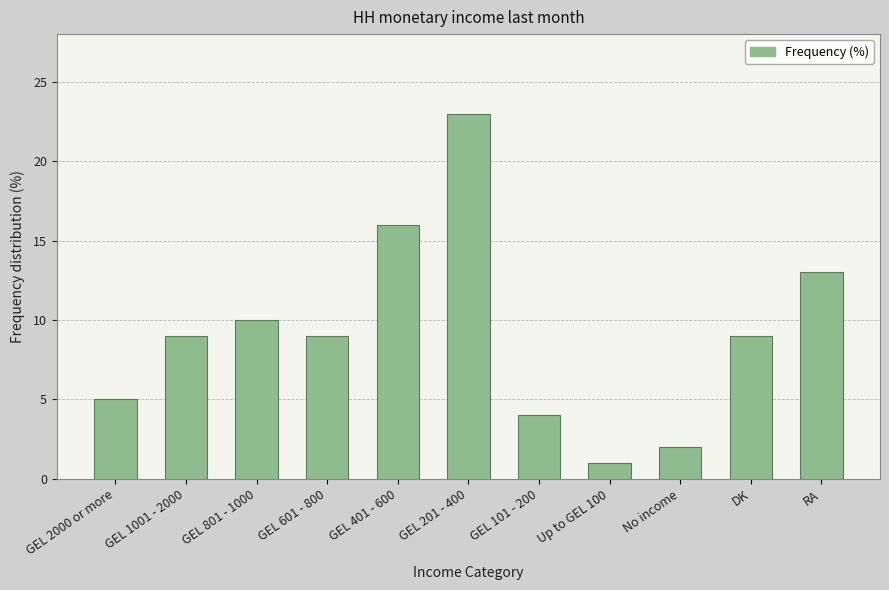

Reading right to left, list all the values displayed in this chart.

RA=13	DK=9	No income=2	Up to GEL 100=1	GEL 101 - 200=4	GEL 201 - 400=23	GEL 401 - 600=16	GEL 601 - 800=9	GEL 801 - 1000=10	GEL 1001 - 2000=9	GEL 2000 or more=5